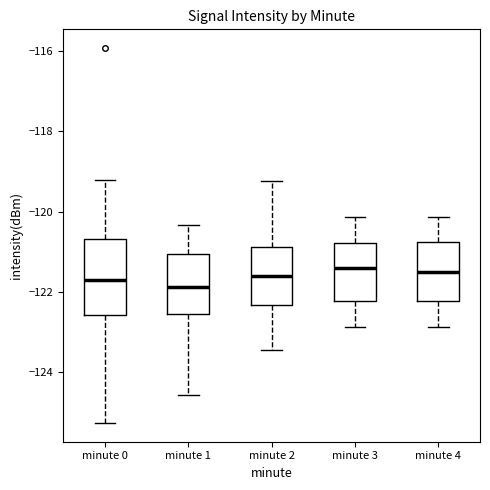

Where is the upper edge of the box for minute 0 on the y-axis? The values are not printed on the chart, so give them approximately, as read against the axis.

-120.6